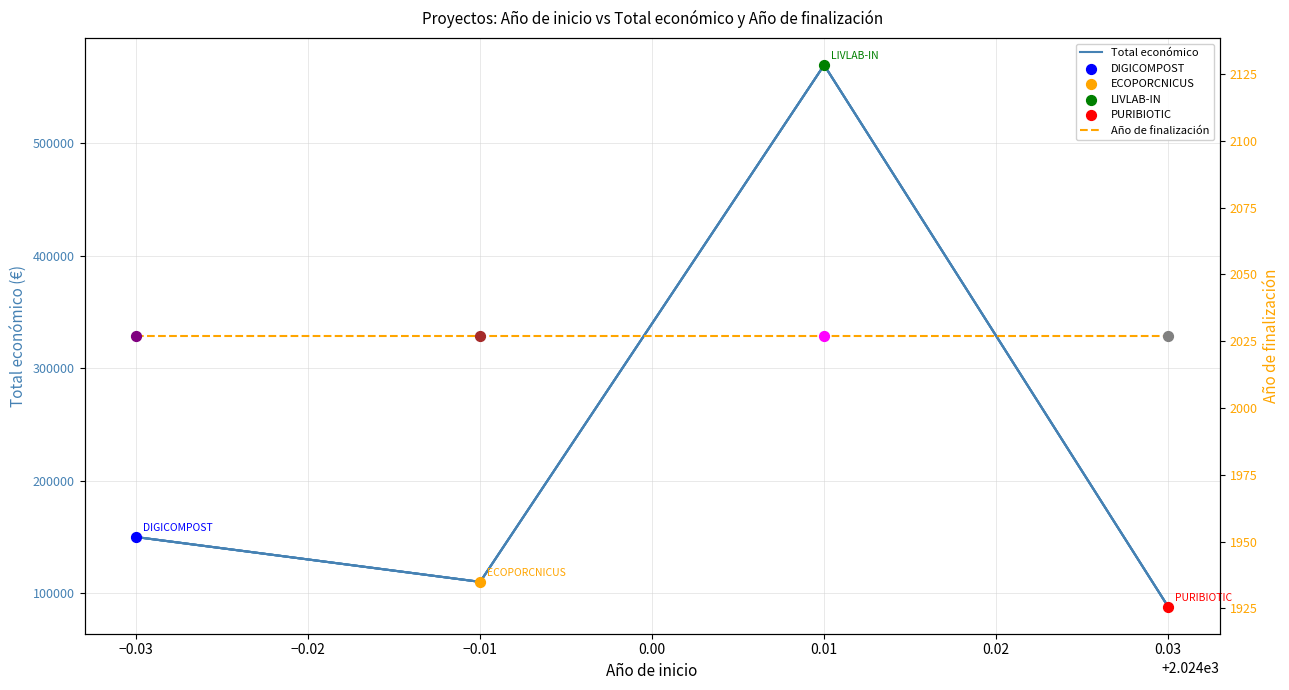

At how many categories does at least one series exceed 562115?

1